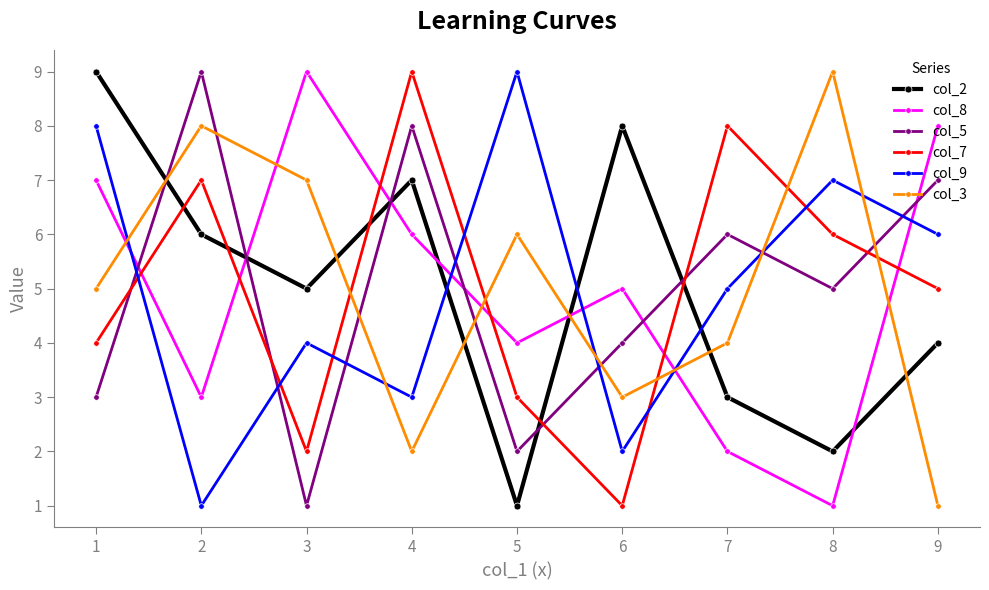

True or false: col_8 has a value of 3 at 7.

False